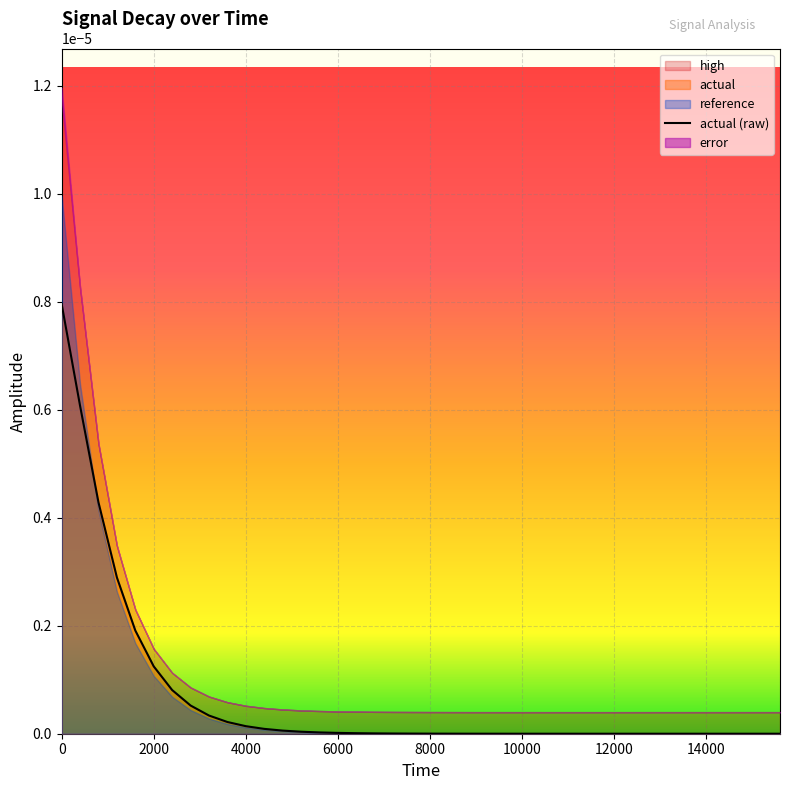

Is it true that the value at 19 is 0.0?

False